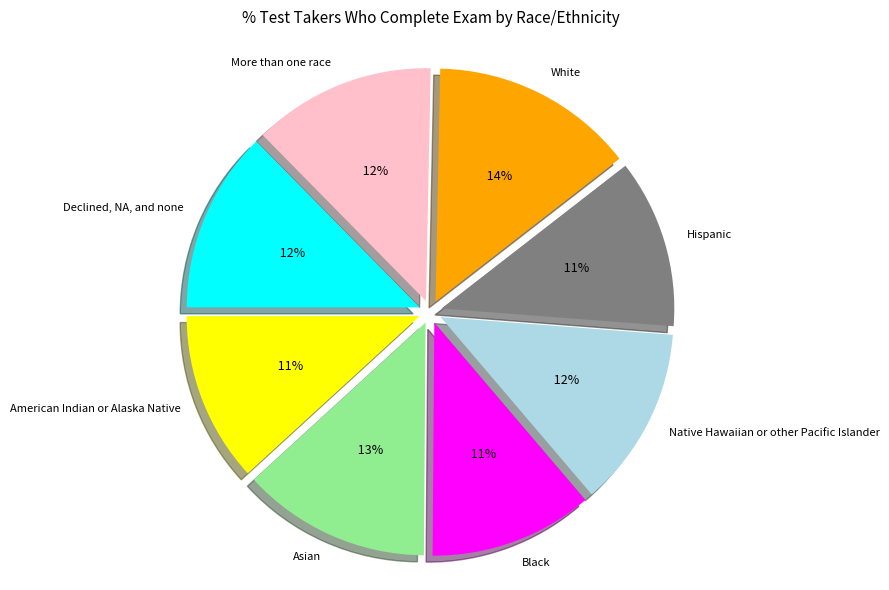

What percentage do Hispanic and Declined, NA, and none together represent?

24.3%